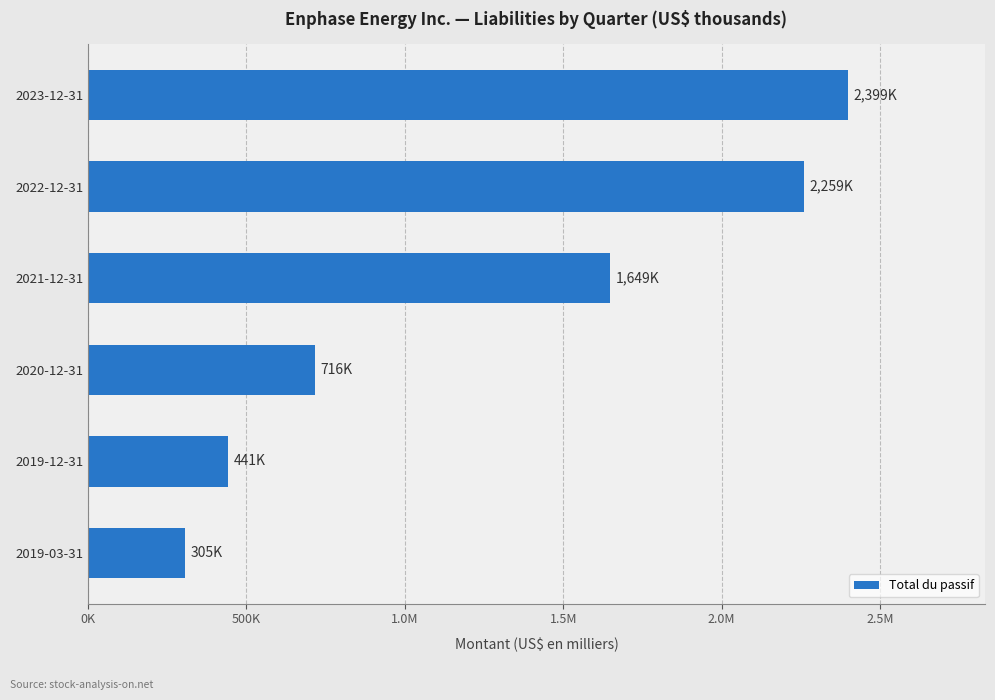

What is the smallest value displayed?

305128